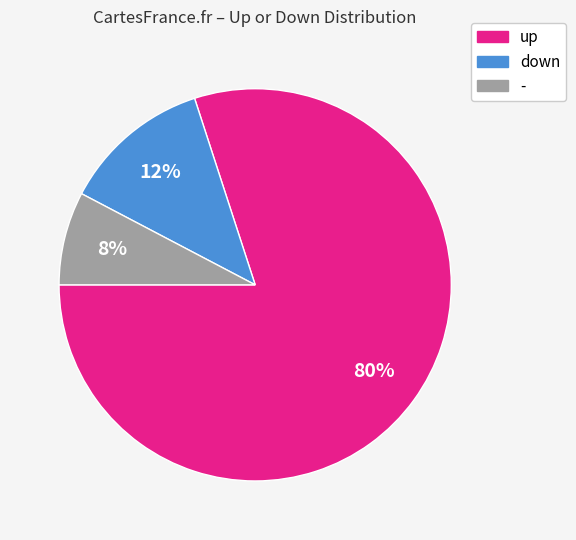

True or false: down accounts for 19% of the total.

False